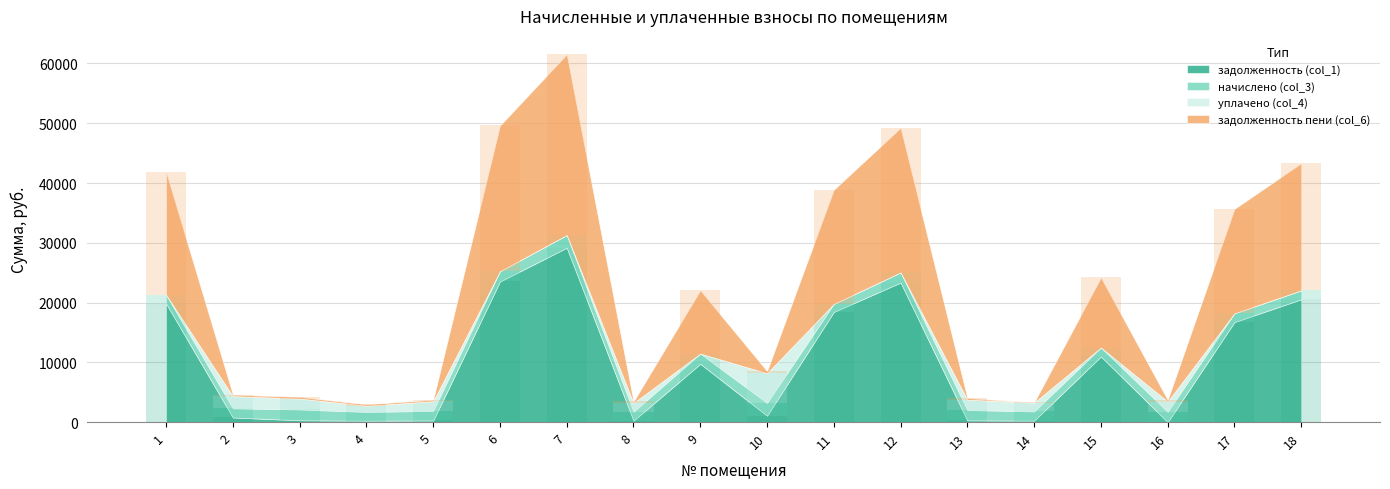

Is the value of задолженность пени (col_6) at 9 greater than the value of задолженность (col_1) at 3?

Yes